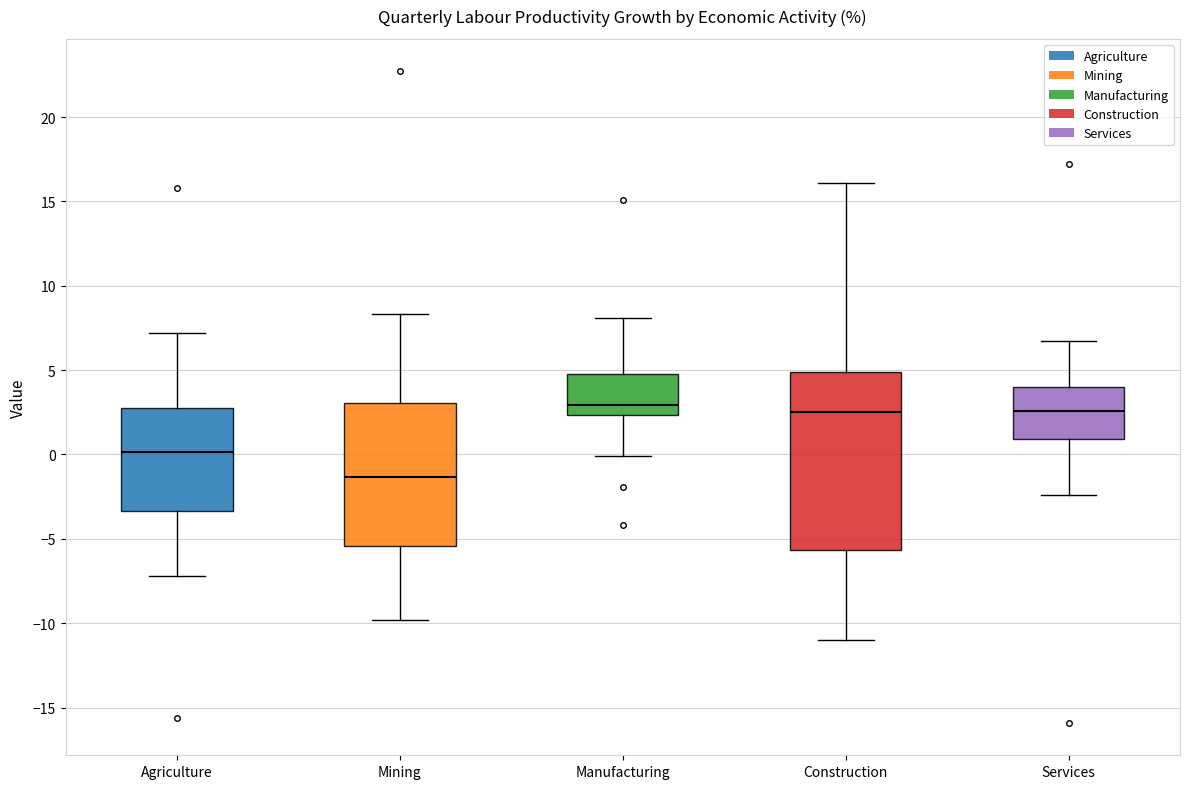

Which box is the tallest, from its lower edge to its upper edge?

Construction